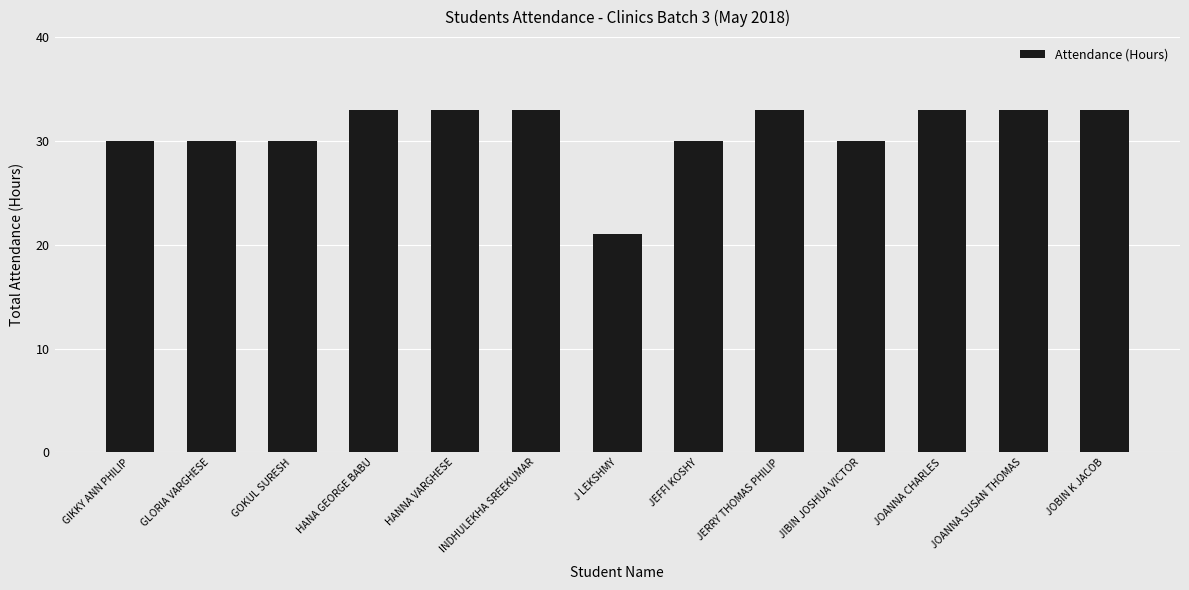

Count the values in the range 30 to 33.

12